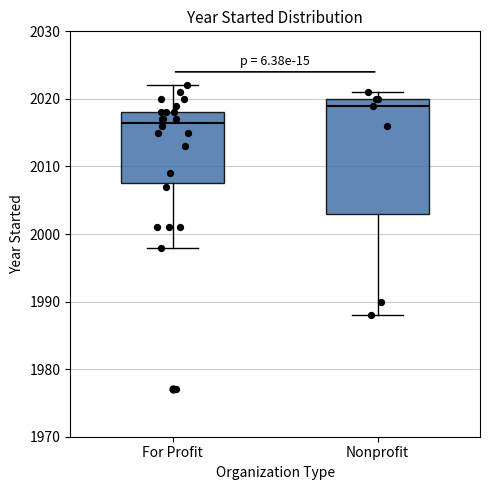

Reading left to right, transcribe this box plot: for each box, give where its median line is, the range the box spans, and where its two whiskers end, as read against the y-axis. The values are not printed on the chart, so give them approximately, as read against the axis.

For Profit: median 2017, box 2008 to 2018, whiskers 1998 to 2022
Nonprofit: median 2019, box 2003 to 2020, whiskers 1988 to 2021